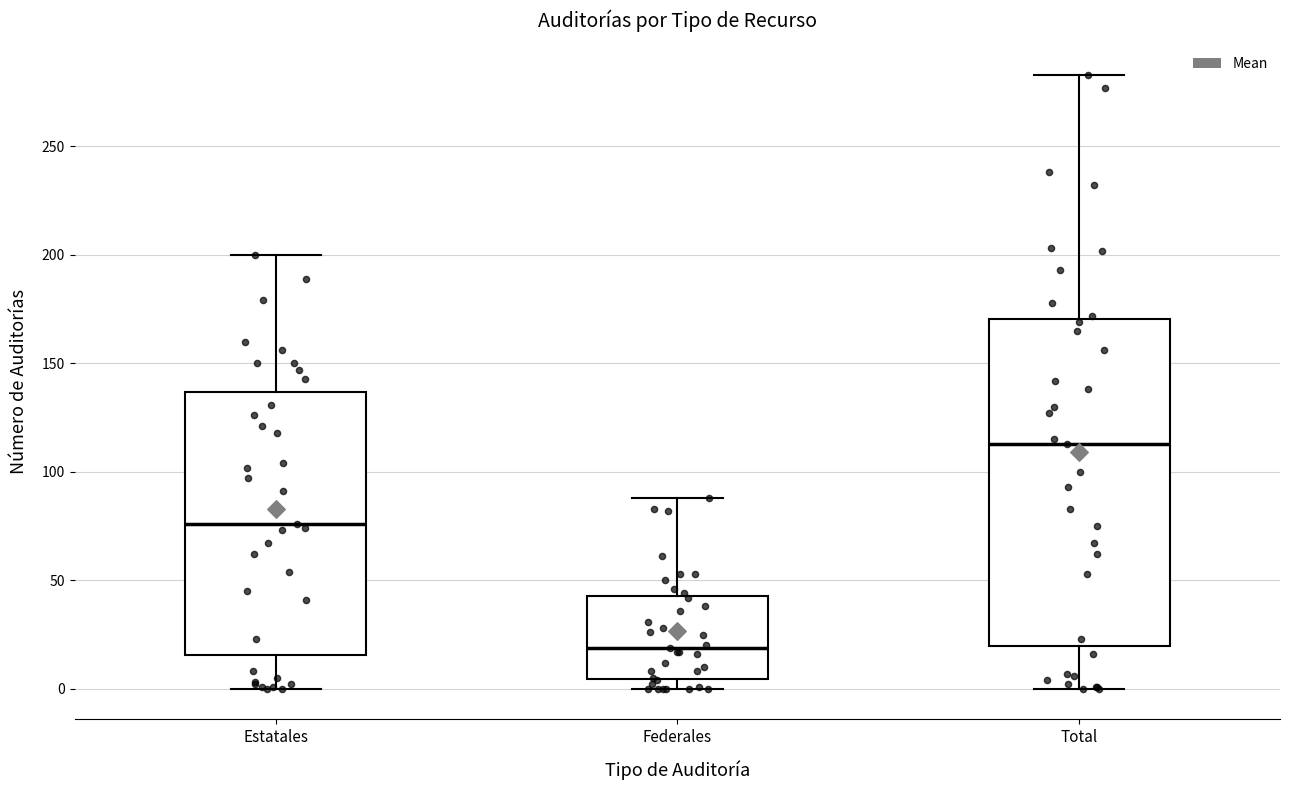

Reading left to right, read every box against the y-axis: the position of its median line, the range the box covers, and the ends of its whiskers. The values are not printed on the chart, so give them approximately, as read against the axis.

Estatales: median 75, box 15 to 135, whiskers 0 to 200
Federales: median 20, box 5 to 45, whiskers 0 to 90
Total: median 115, box 20 to 170, whiskers 0 to 285